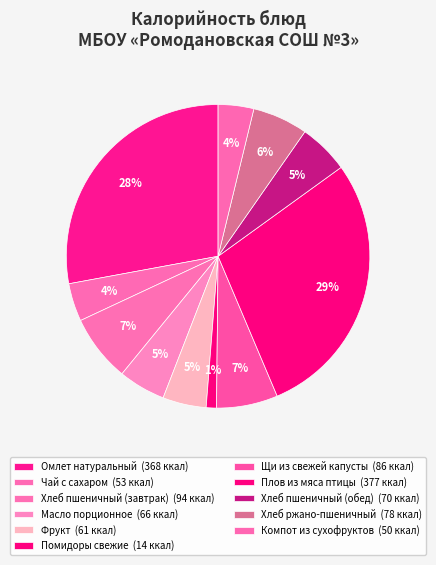

Is Хлеб пшеничный (обед) the majority of the pie?

No